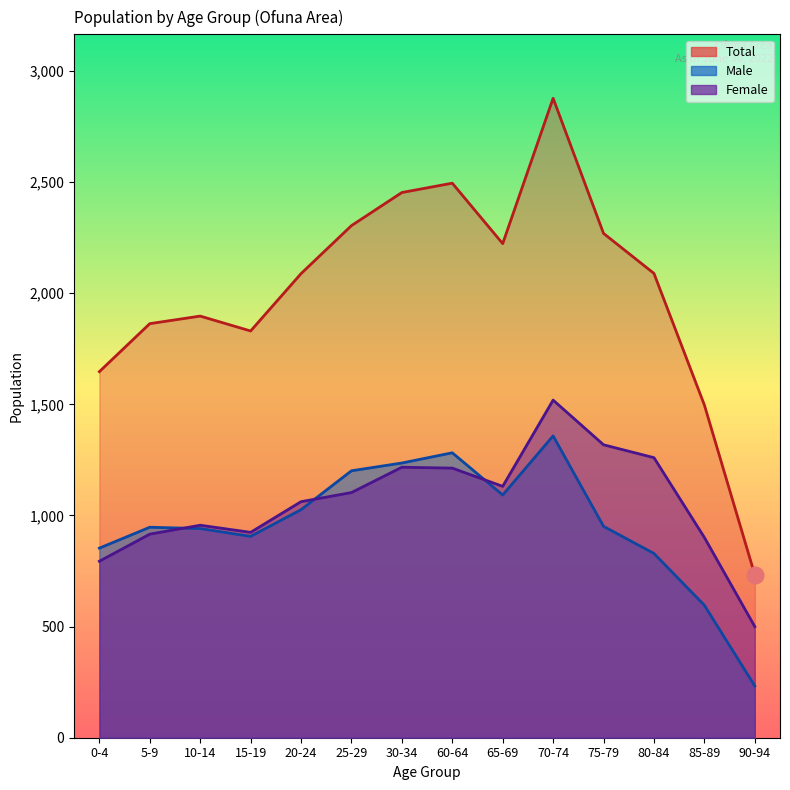

Does the chart have visible grid lines?

No